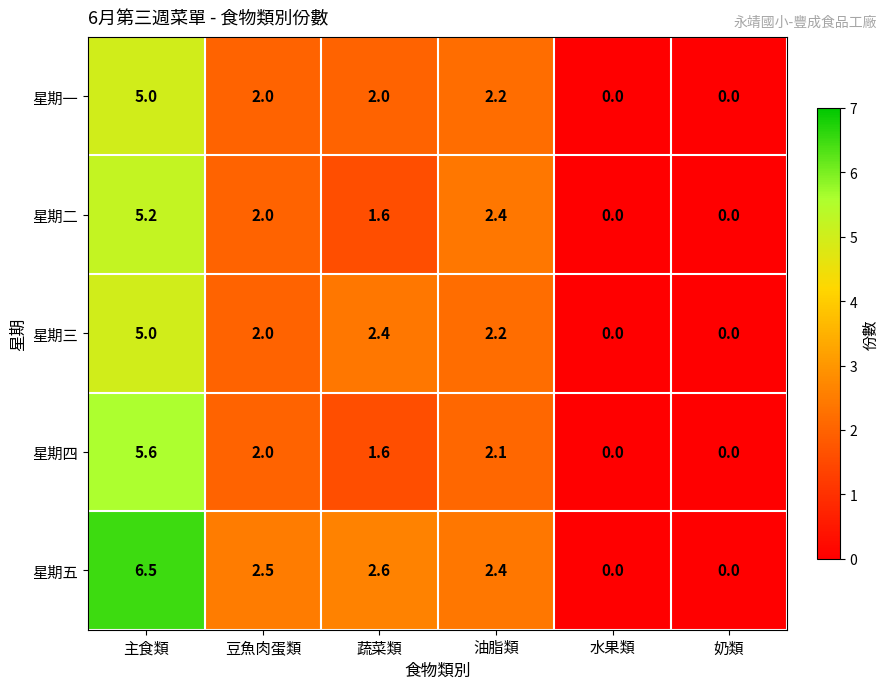

At which category is the sum across all series the highest?

主食類